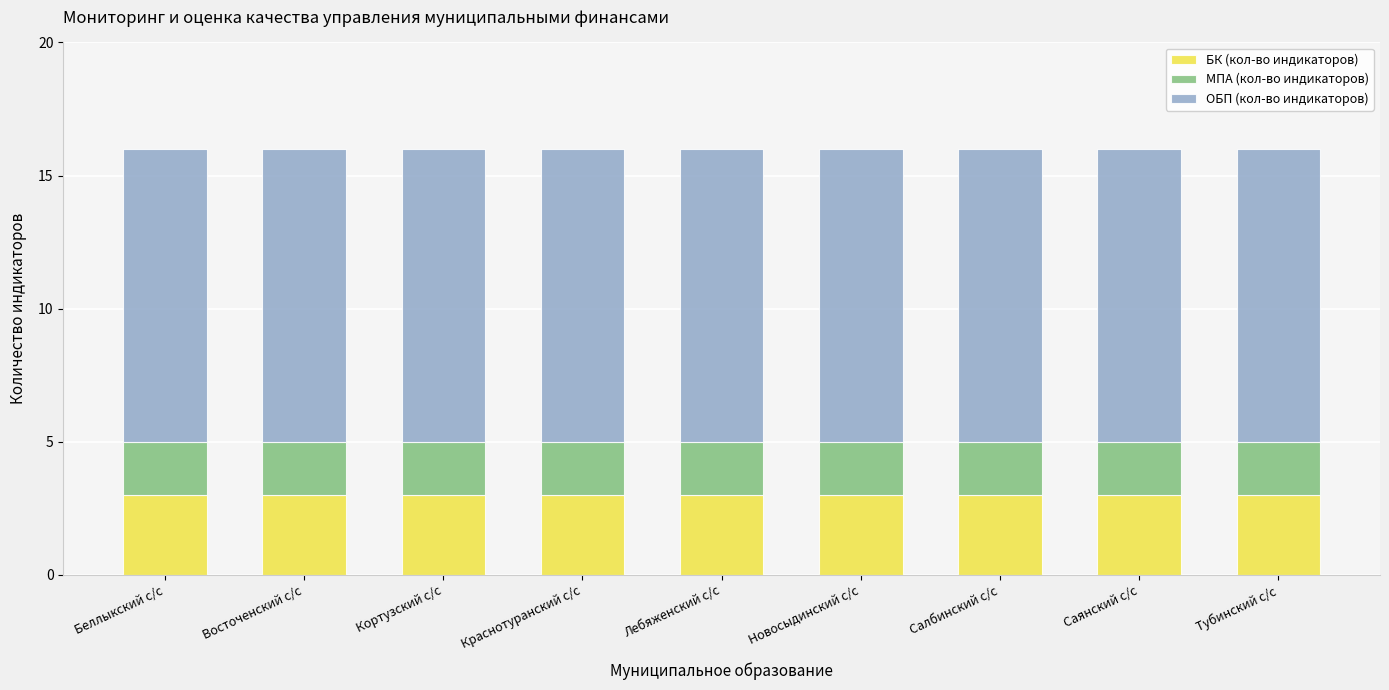

Read the БК (кол-во индикаторов) value at Лебяженский с/с.

3